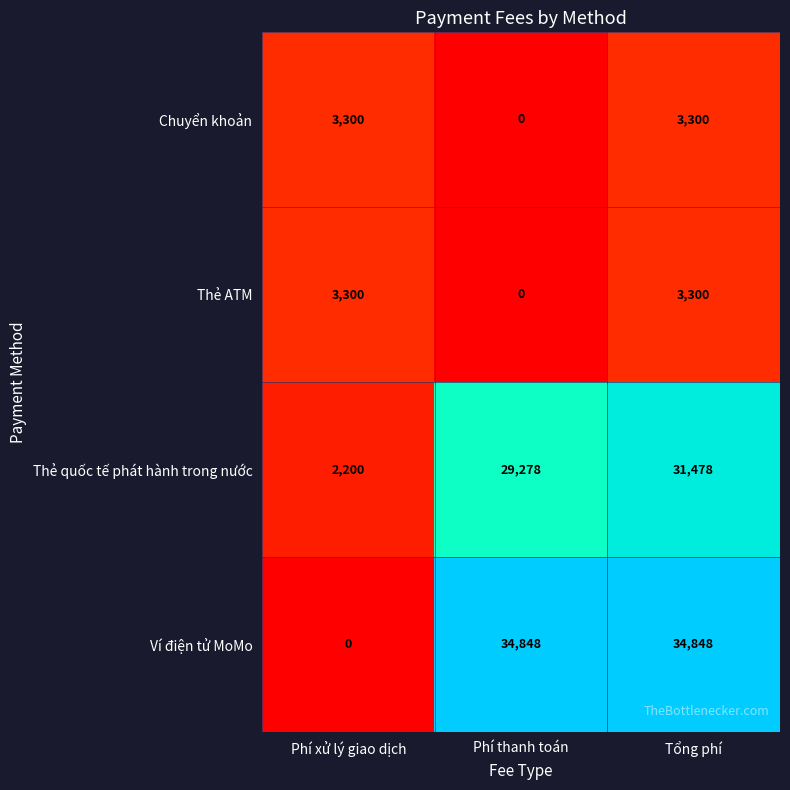

How many categories are shown in the chart?

3